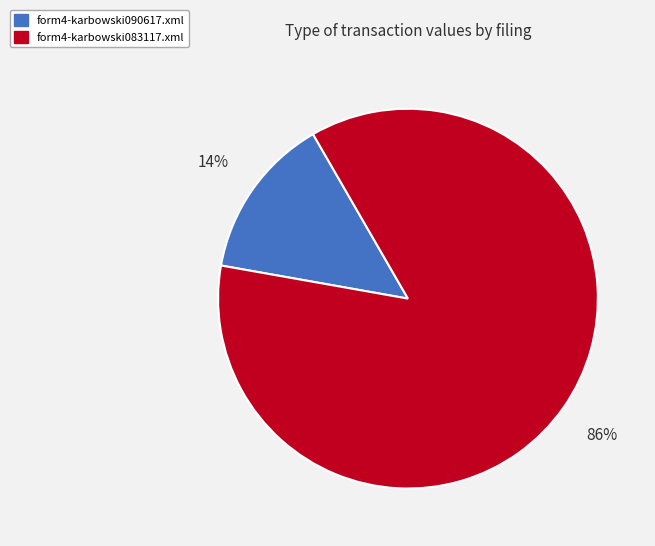

Combined, do form4-karbowski083117.xml and form4-karbowski090617.xml account for over 50%?

Yes